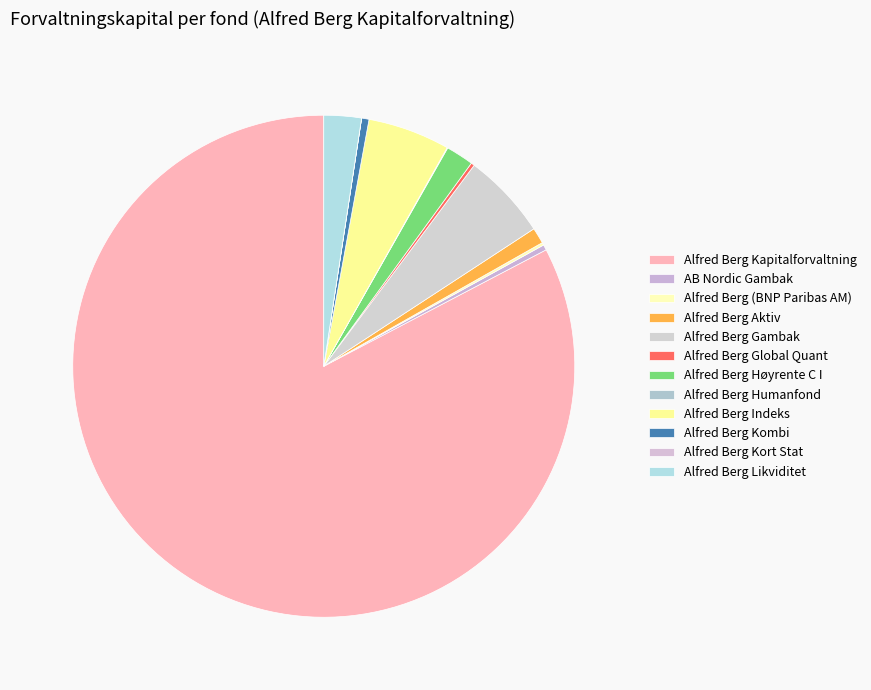

Is there a majority slice in this chart?

Yes